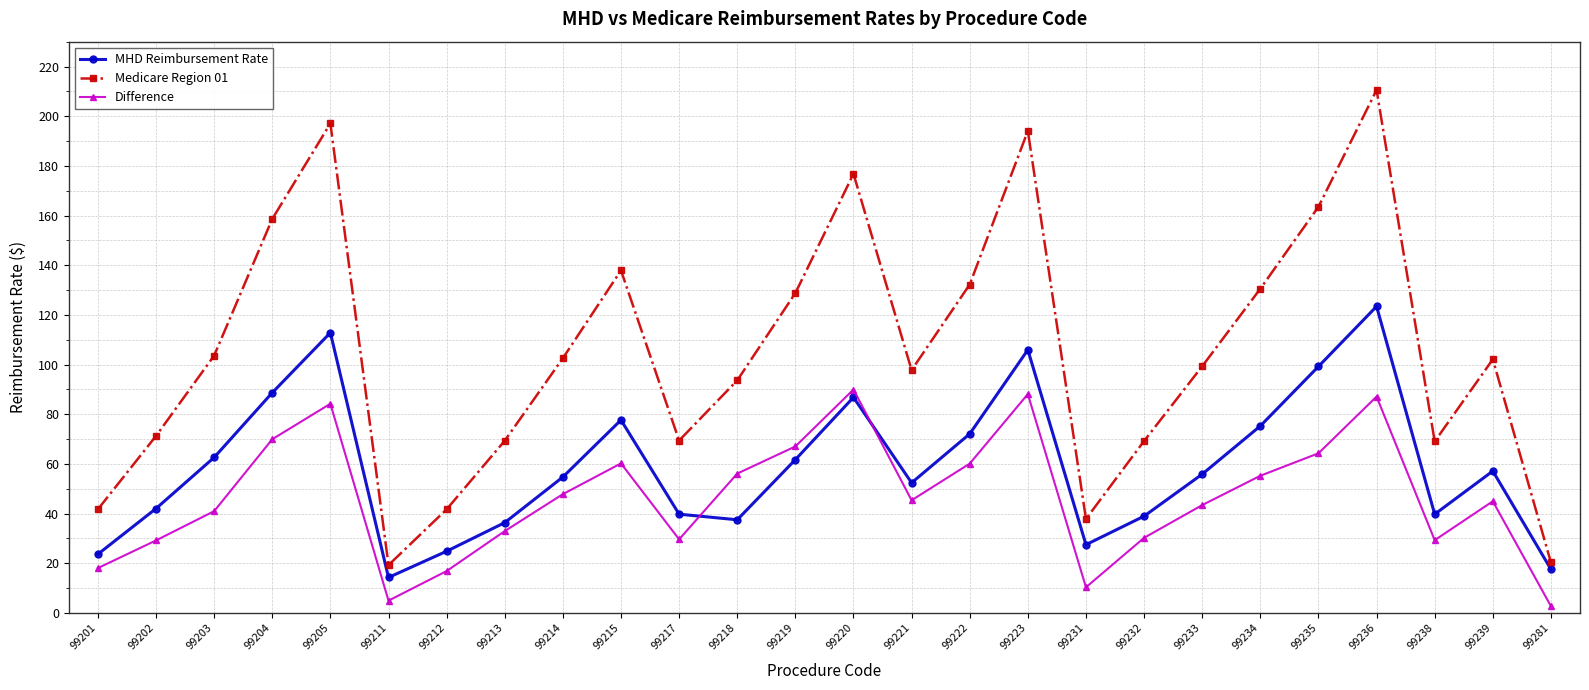

What is the maximum value for MHD Reimbursement Rate?

123.4